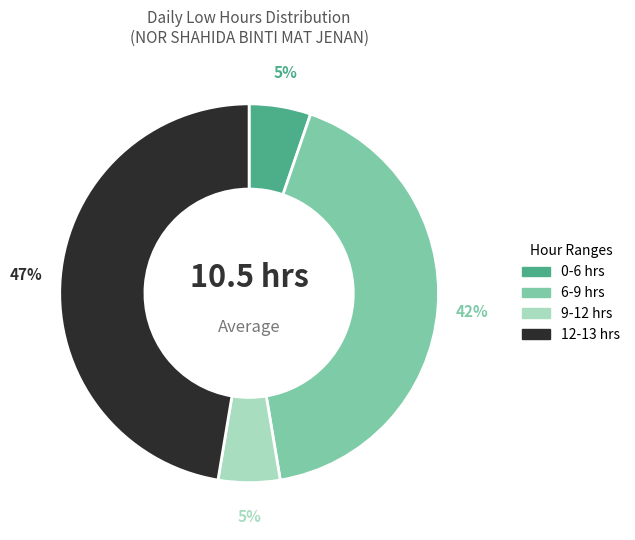

Between 9-12 hrs and 6-9 hrs, which is larger?

6-9 hrs